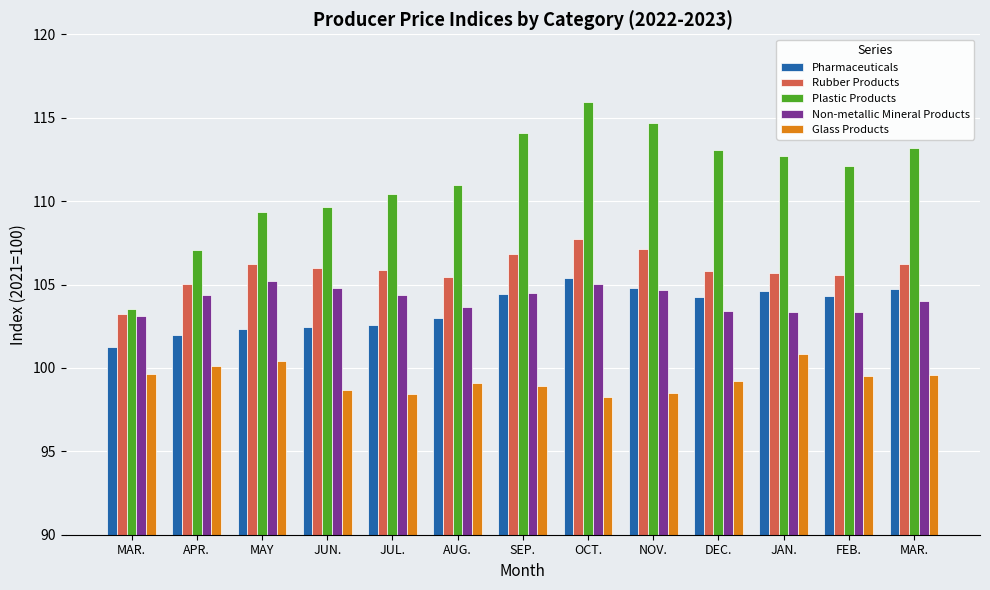

Between APR. and MAR., which is larger?

APR.